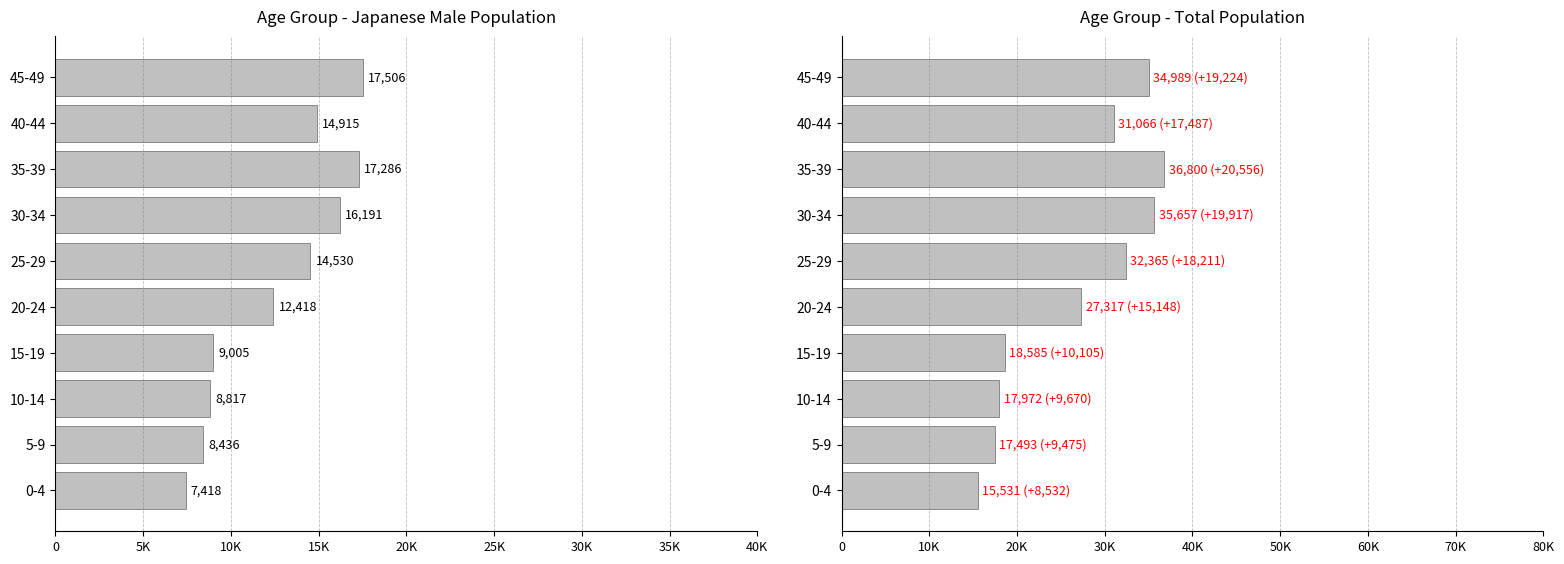

Rank the series by their average value, from lowest to highest.

Japanese Male, Total